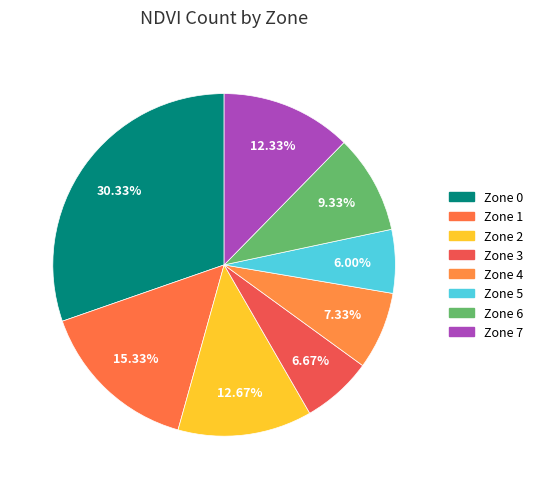

Is there a majority slice in this chart?

No